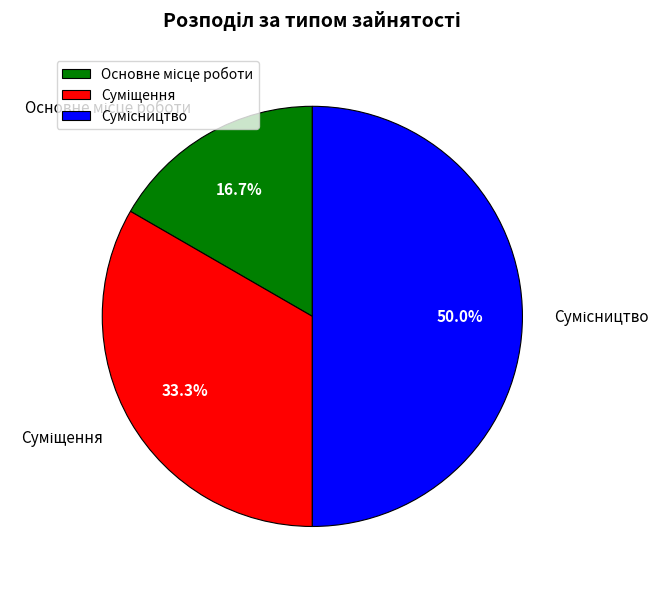

To the nearest percent, what is the combined percentage of Основне місце роботи and Сумісництво?

67%